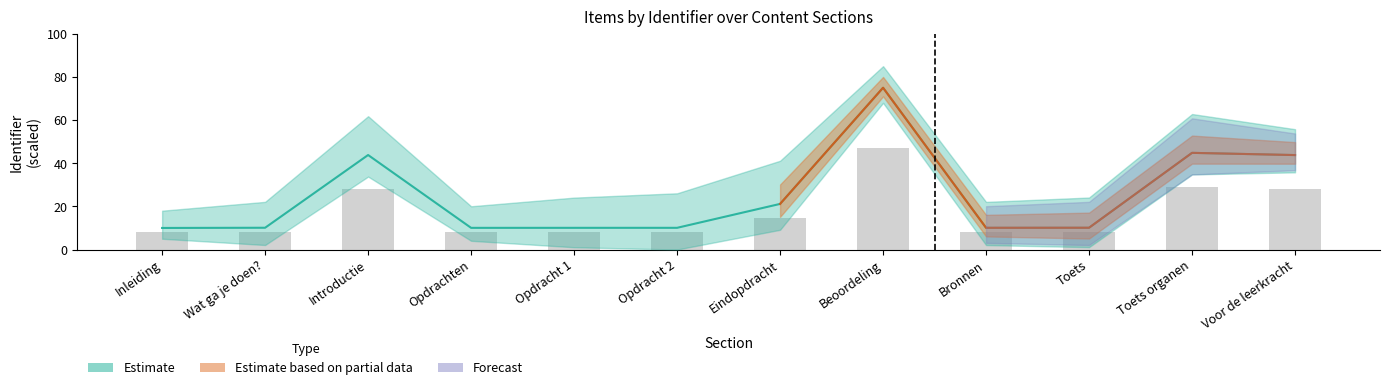

Is the value of Estimate at Eindopdracht greater than the value of Estimate based on partial data at Bronnen?

Yes